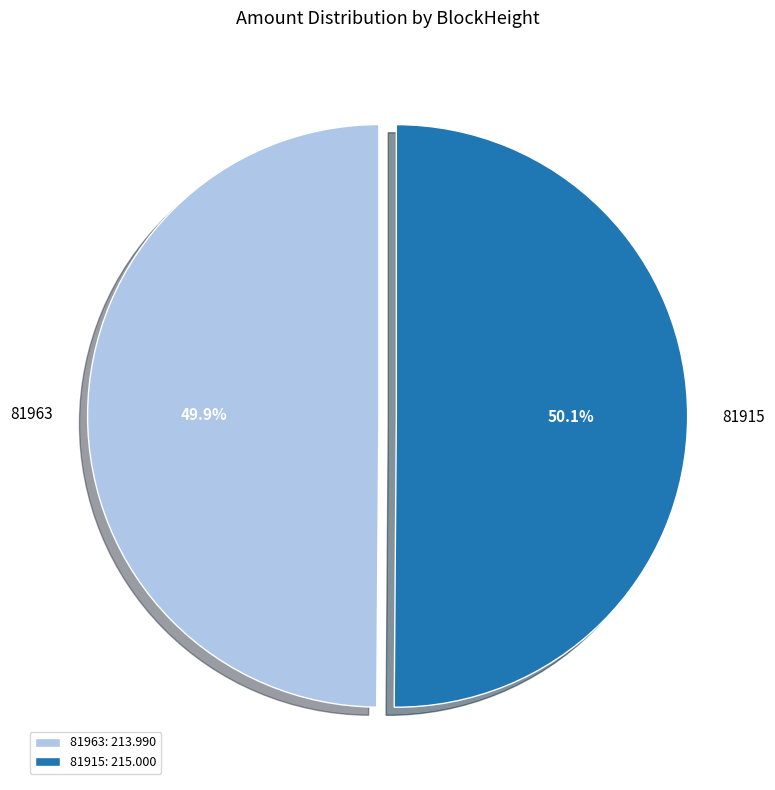

Is there any slice that represents more than half of the pie?

Yes